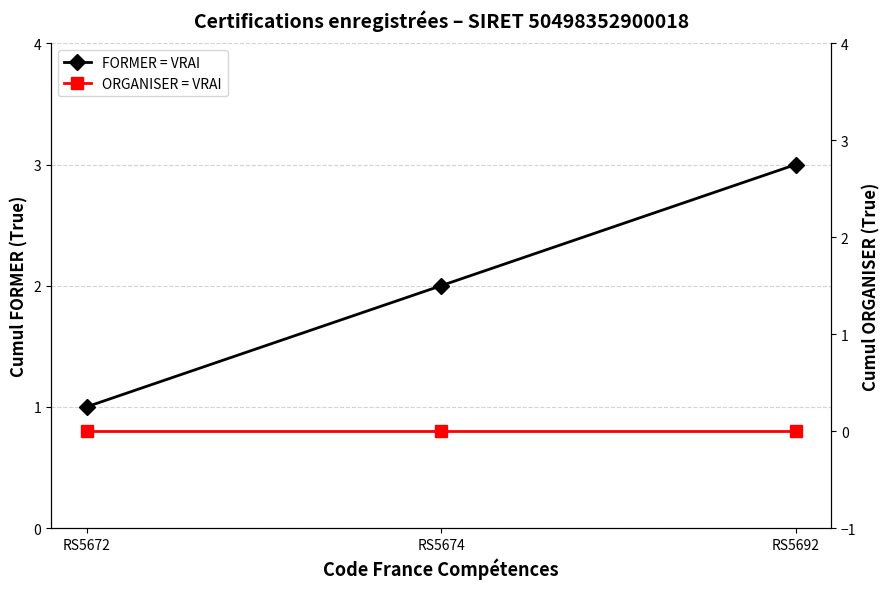

What are all the series names shown in the legend?

FORMER = VRAI, ORGANISER = VRAI